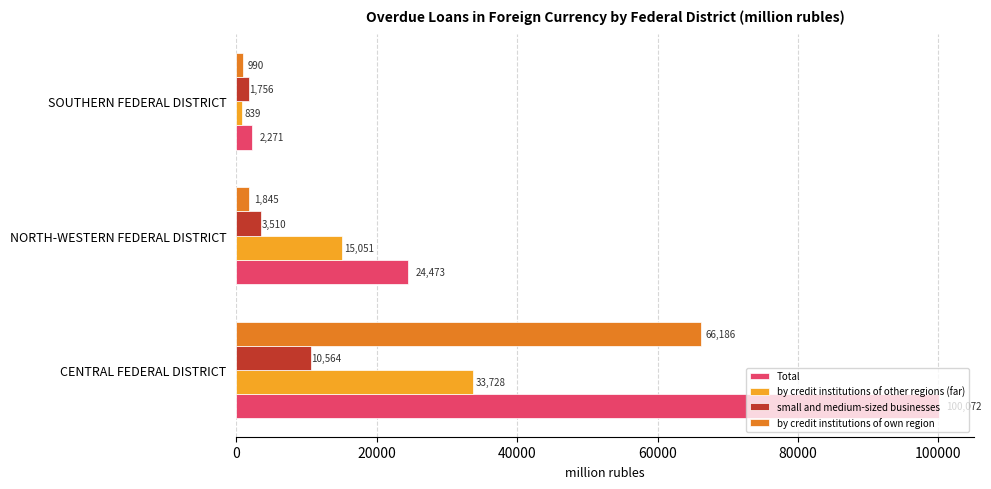

How many data points in Total are less than 24473?

1